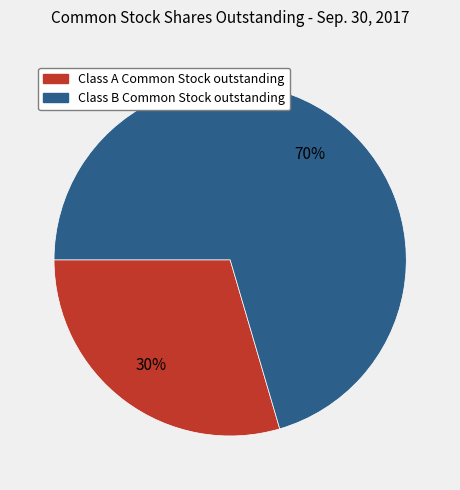

Do Class A Common Stock outstanding and Class B Common Stock outstanding together represent more than half of the pie?

Yes